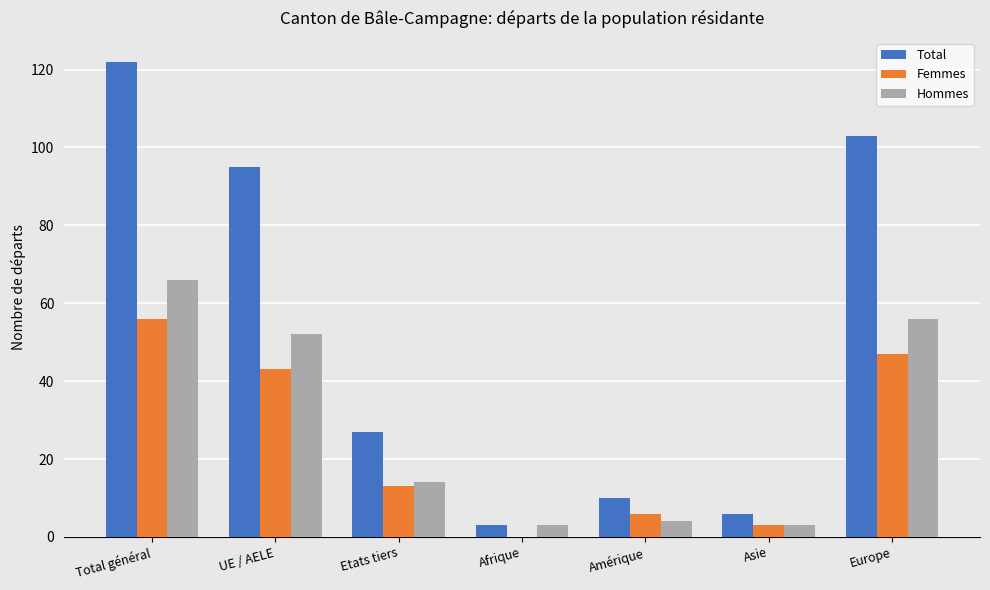

Reading left to right, transcribe all the data shown in this chart.

Total: 122	95	27	3	10	6	103
Femmes: 56	43	13	0	6	3	47
Hommes: 66	52	14	3	4	3	56